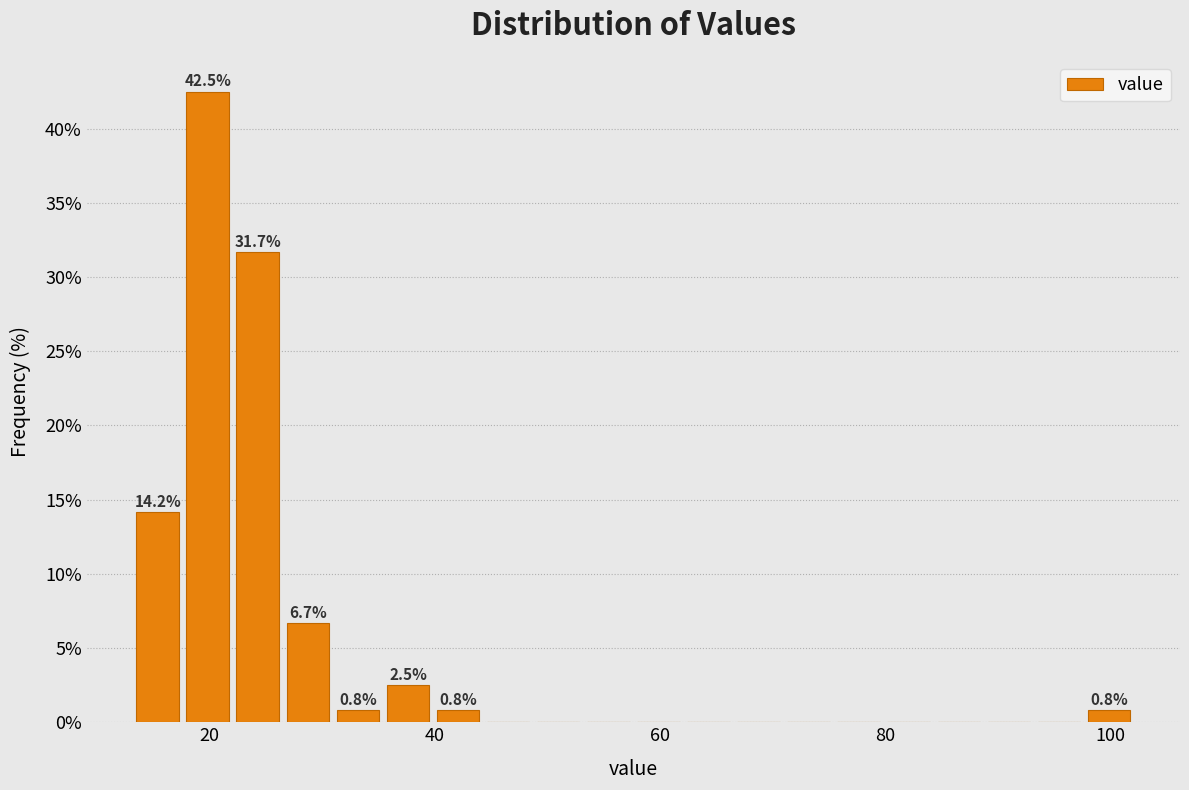

Read against the x-axis, roughly where is the centre of the tallest bar?

20